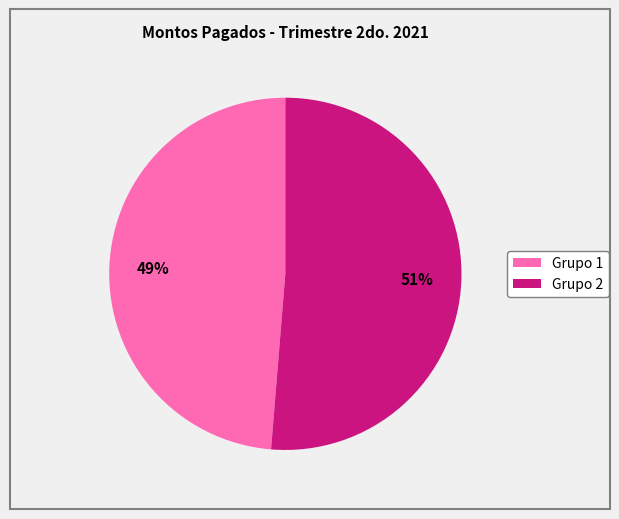

How many segments does this pie chart have?

2